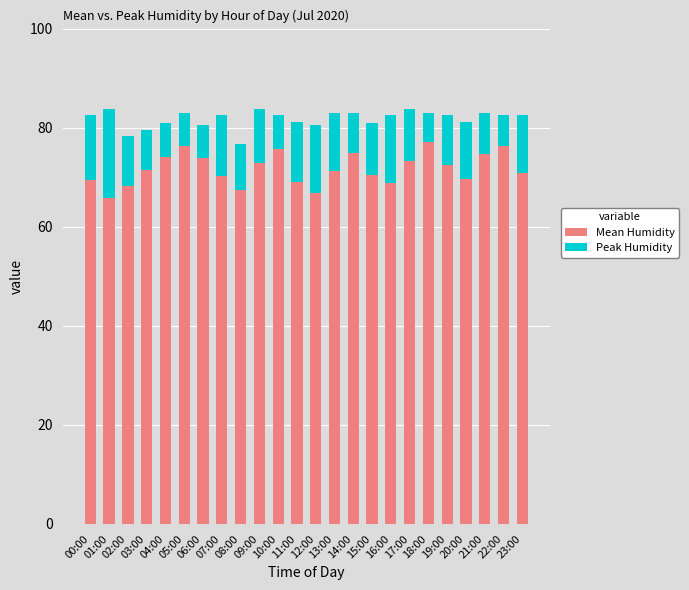

What is the difference between the Mean Humidity values at 08:00 and 07:00?

2.7